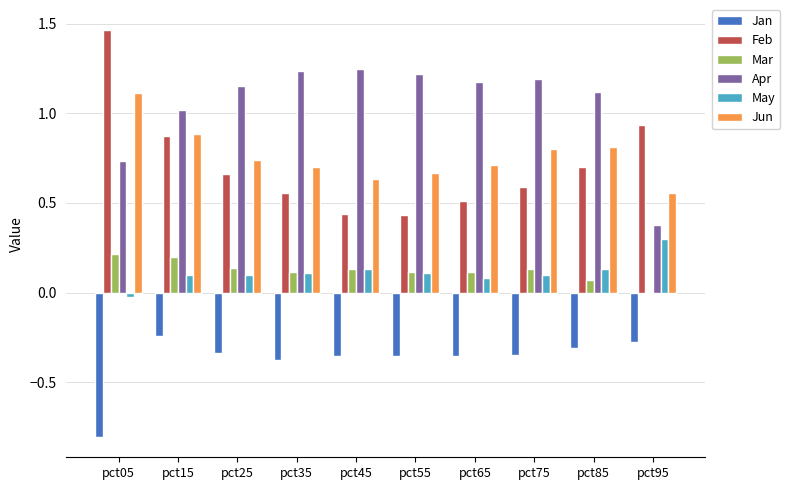

Which category has the highest value in the May series?

pct95